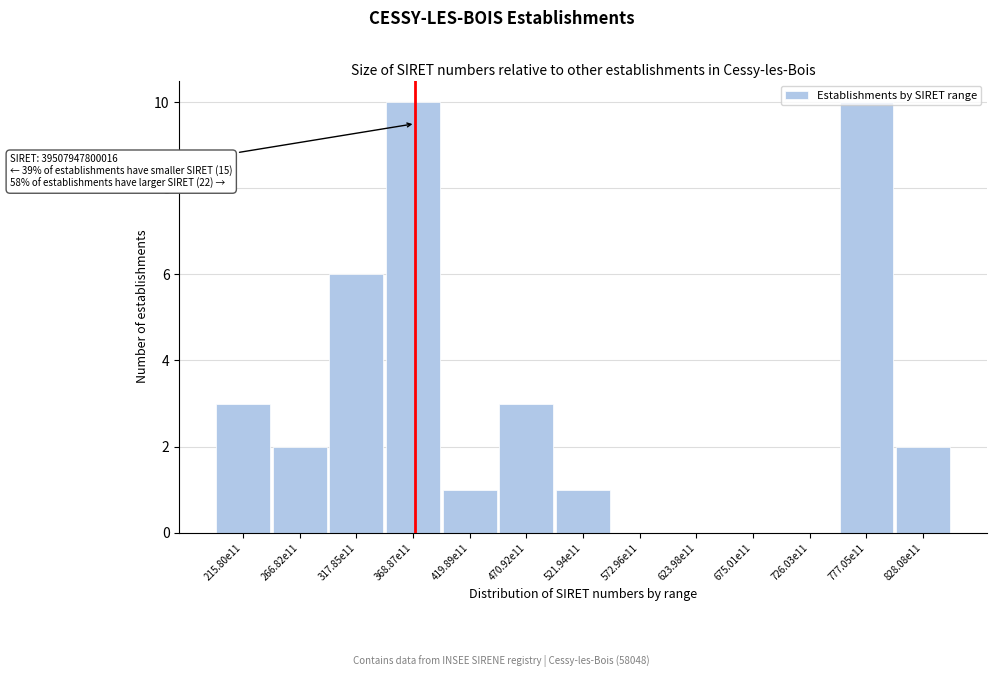

Where is the data nearest to the value 5?

317.85e11